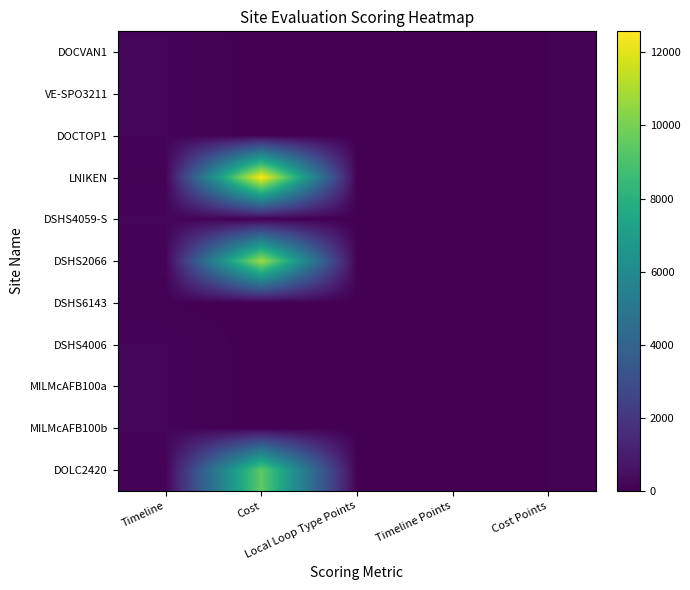

Rank the series by their maximum value, from highest to lowest.

LNIKEN, DSHS2066, DOLC2420, DOCVAN1, VE-SPO3211, DOCTOP1, DSHS4059-S, DSHS4006, MILMcAFB100a, MILMcAFB100b, DSHS6143